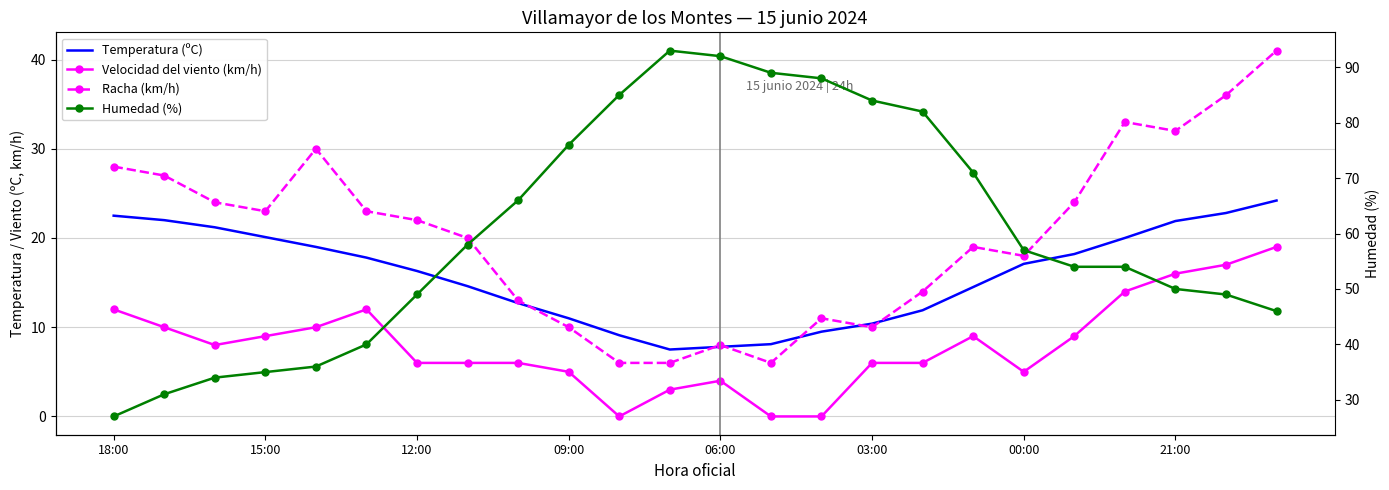

Is this an area chart (filled region under the line)?

No